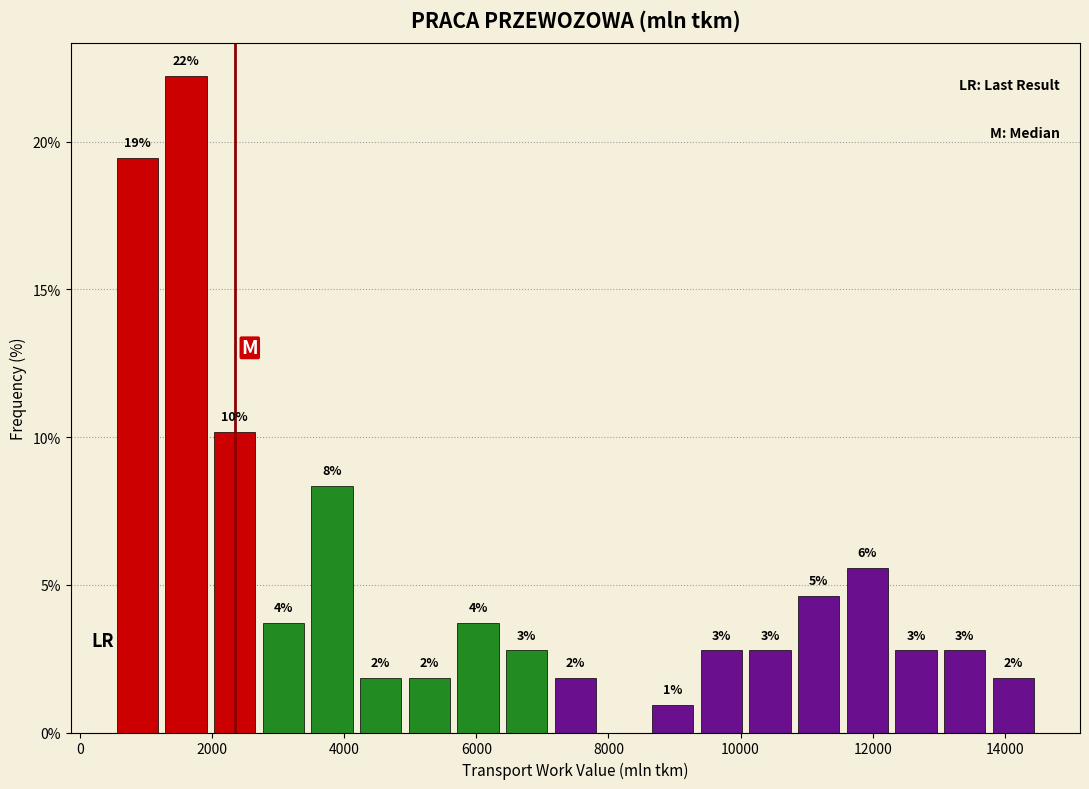

Around what value on the x-axis is the tallest bar? Give the approximate position of its centre, as read against the axis.

1600